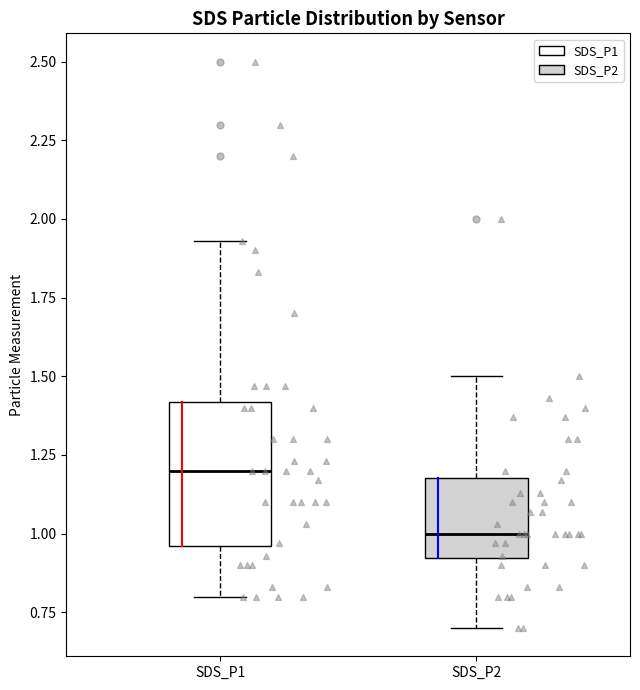

Reading left to right, transcribe this box plot: for each box, give where its median line is, the range the box spans, and where its two whiskers end, as read against the y-axis. The values are not printed on the chart, so give them approximately, as read against the axis.

SDS_P1: median 1.20, box 0.95 to 1.40, whiskers 0.80 to 1.95
SDS_P2: median 1.00, box 0.90 to 1.20, whiskers 0.70 to 1.50